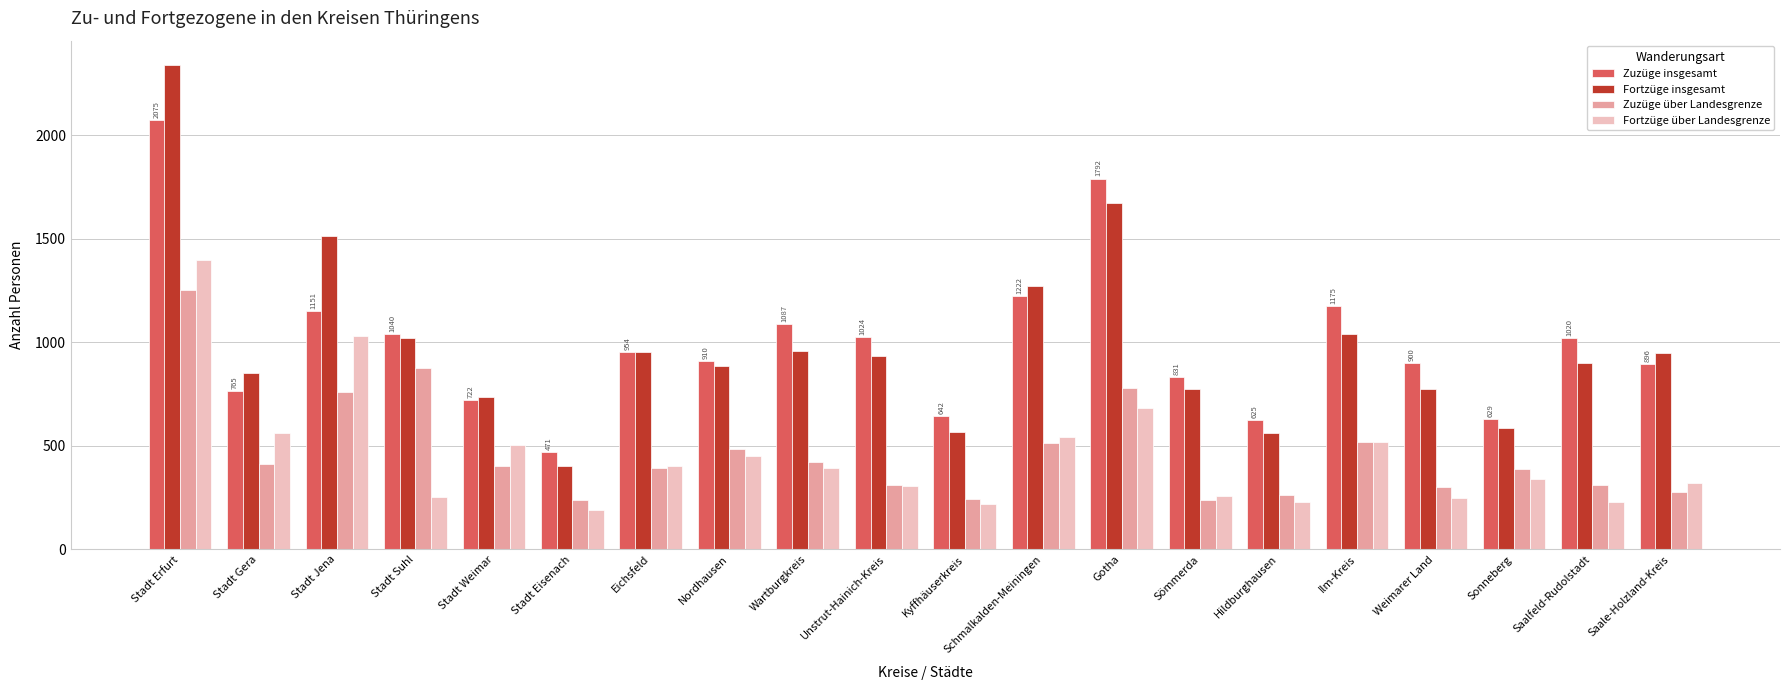

At which category is the sum across all series the highest?

Stadt Erfurt